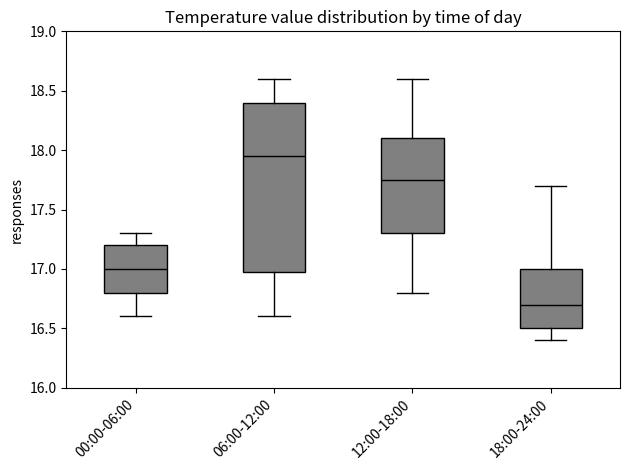

Where does the lower whisker of the box for 18:00-24:00 end on the y-axis? The values are not printed on the chart, so give them approximately, as read against the axis.

16.40